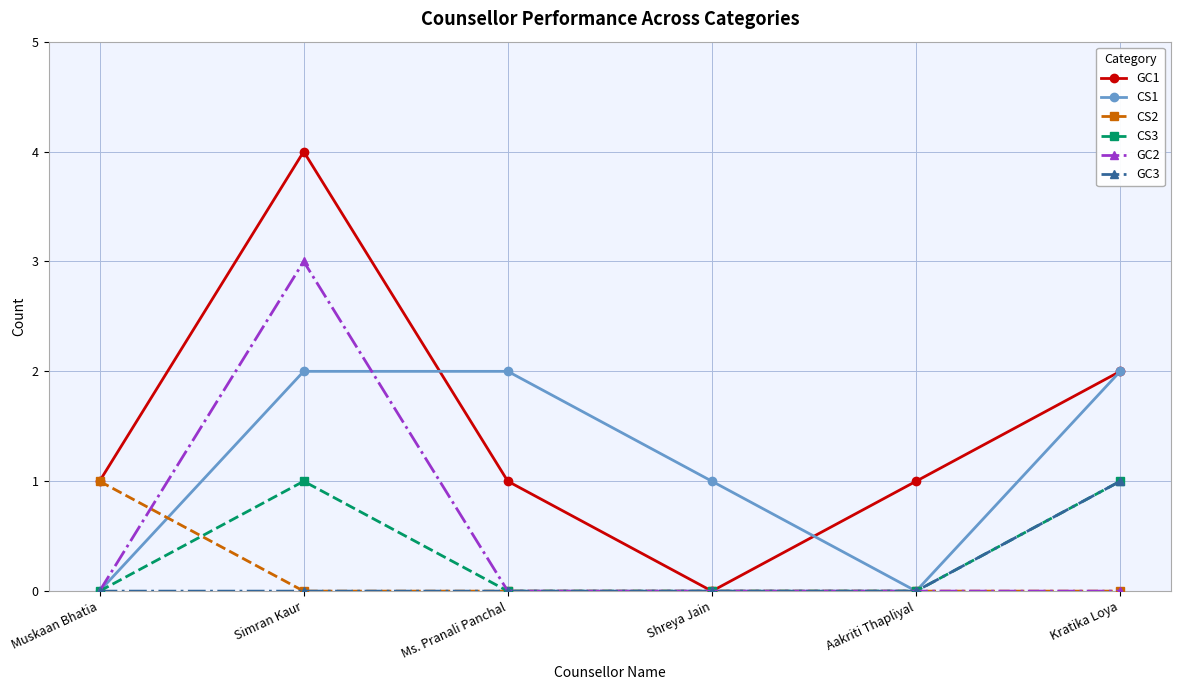

Reading left to right, list all the values displayed in this chart.

GC1: Muskaan Bhatia=1	Simran Kaur=4	Ms. Pranali Panchal=1	Shreya Jain=0	Aakriti Thapliyal=1	Kratika Loya=2
CS1: Muskaan Bhatia=0	Simran Kaur=2	Ms. Pranali Panchal=2	Shreya Jain=1	Aakriti Thapliyal=0	Kratika Loya=2
CS2: Muskaan Bhatia=1	Simran Kaur=0	Ms. Pranali Panchal=0	Shreya Jain=0	Aakriti Thapliyal=0	Kratika Loya=0
CS3: Muskaan Bhatia=0	Simran Kaur=1	Ms. Pranali Panchal=0	Shreya Jain=0	Aakriti Thapliyal=0	Kratika Loya=1
GC2: Muskaan Bhatia=0	Simran Kaur=3	Ms. Pranali Panchal=0	Shreya Jain=0	Aakriti Thapliyal=0	Kratika Loya=0
GC3: Muskaan Bhatia=0	Simran Kaur=0	Ms. Pranali Panchal=0	Shreya Jain=0	Aakriti Thapliyal=0	Kratika Loya=1